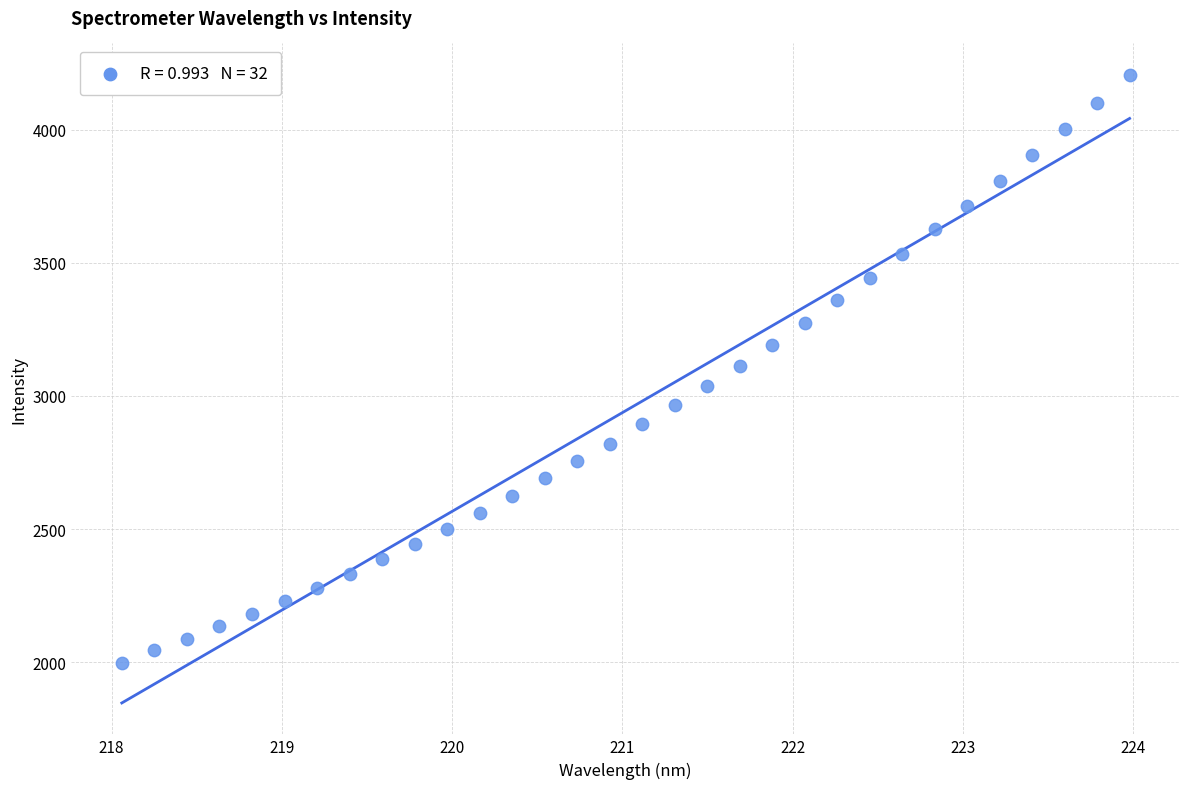

What is the range of Y values (max minus min)?

2208.0